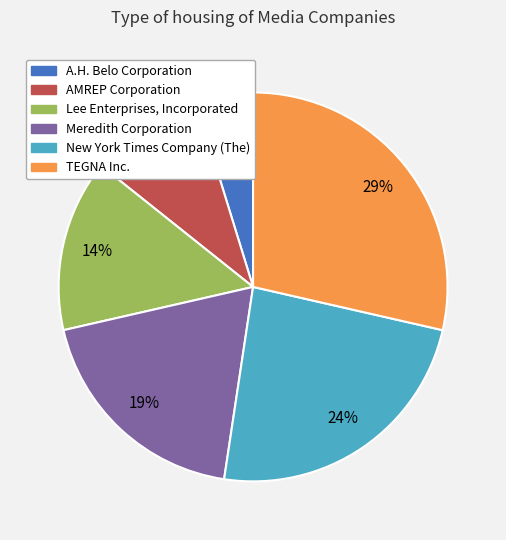

Do Lee Enterprises, Incorporated and TEGNA Inc. together represent more than half of the pie?

No